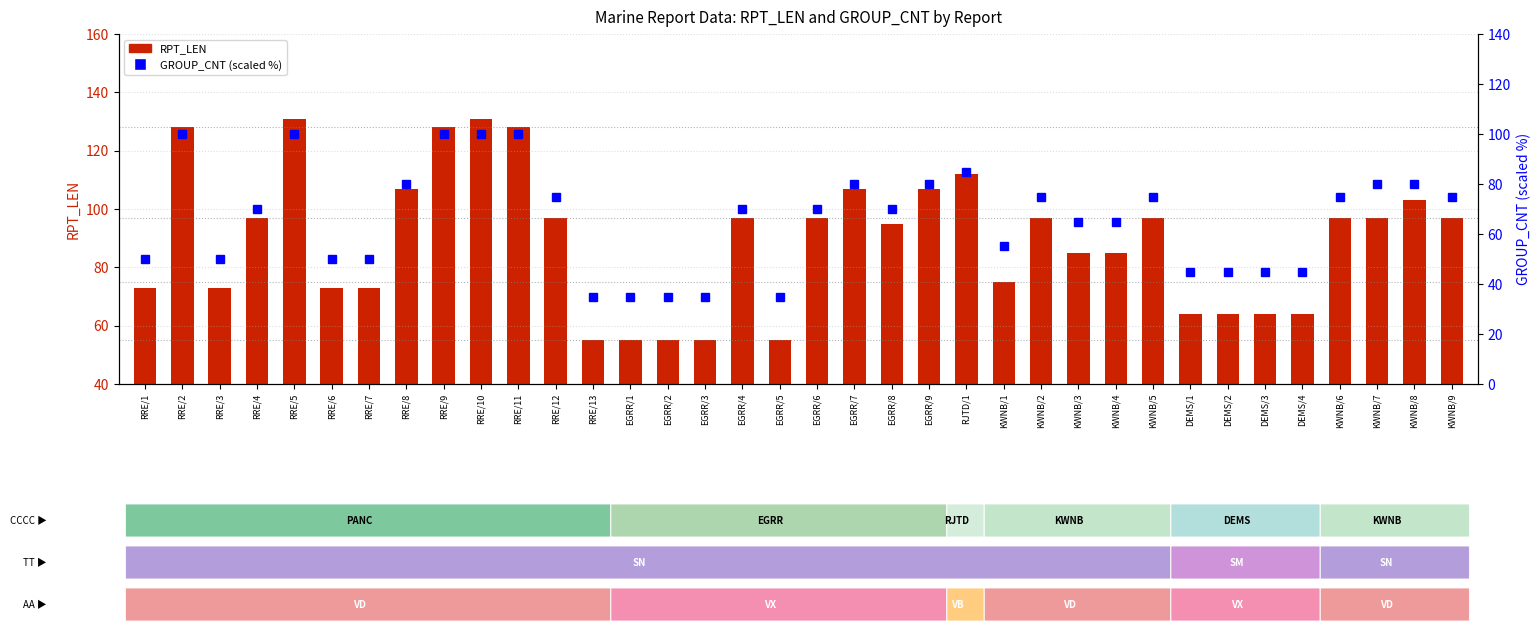

Does the chart contain any negative values?

No